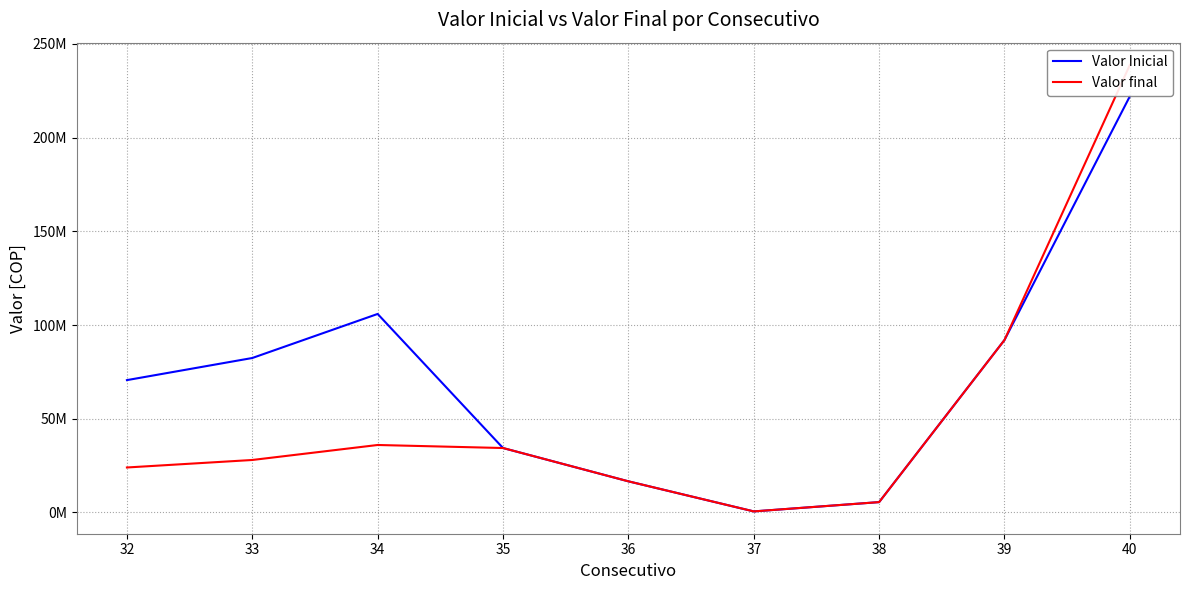

Is the value of Valor Inicial at 38 greater than the value of Valor final at 34?

No